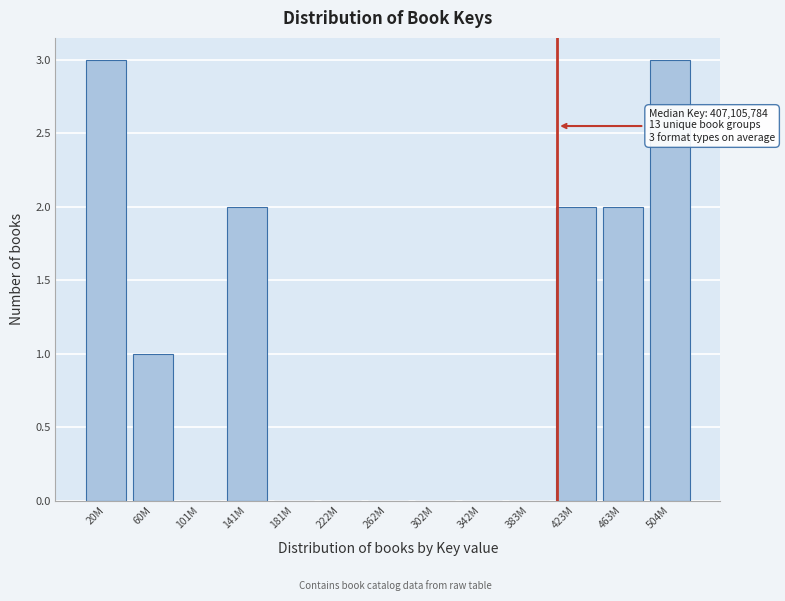

Reading right to left, what are all the values shown in this chart?

504M=3	463M=2	423M=2	383M=0	342M=0	302M=0	262M=0	222M=0	181M=0	141M=2	101M=0	60M=1	20M=3